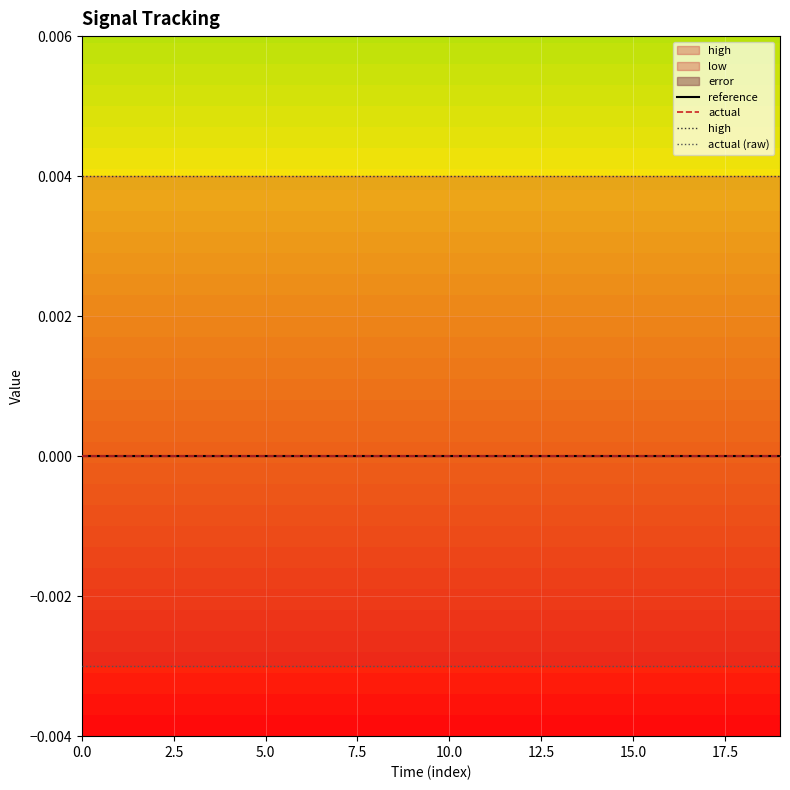

What is the label of the 16th point from the left?

15